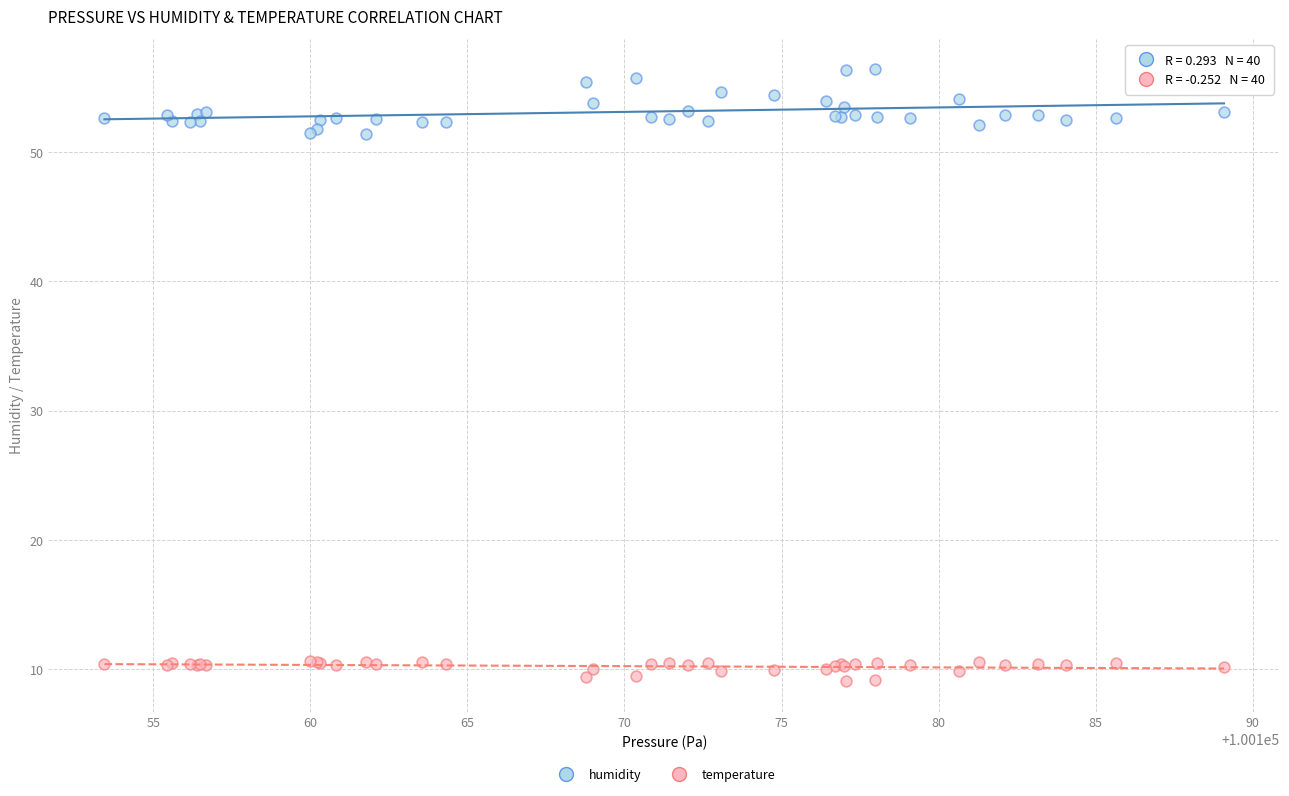

Which series contains the lowest Y value?

temperature